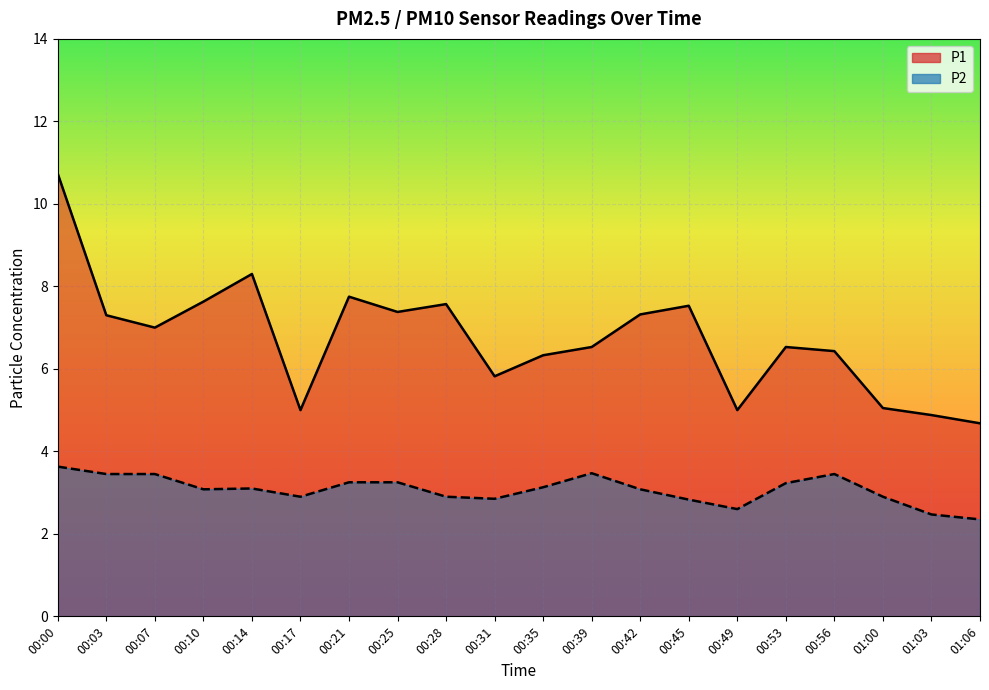

Rank the categories by P2 value from highest to lowest.

00:00, 00:39, 00:03, 00:07, 00:56, 00:21, 00:25, 00:53, 00:35, 00:14, 00:10, 00:42, 00:17, 00:28, 01:00, 00:31, 00:45, 00:49, 01:03, 01:06